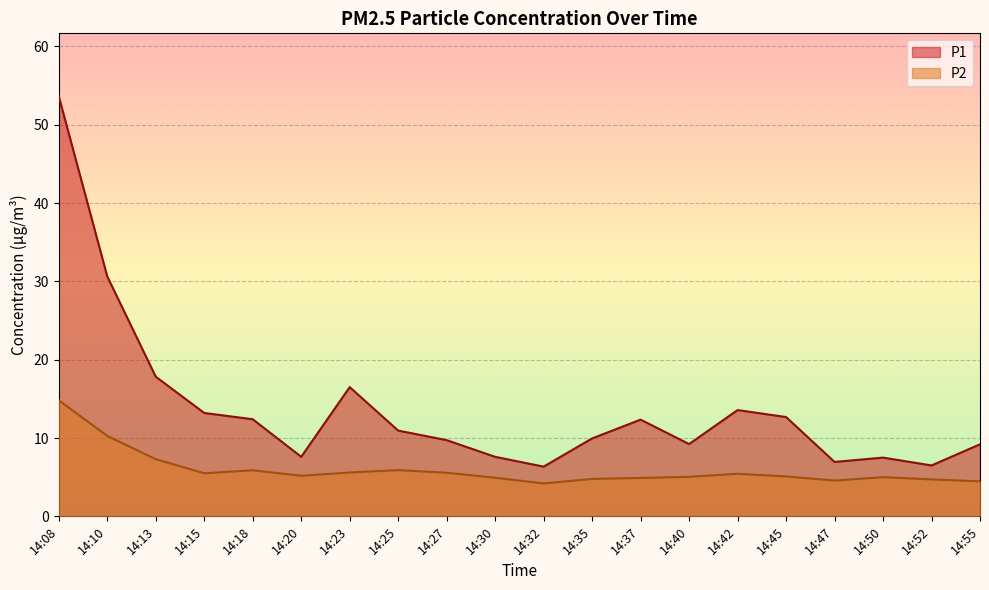

Reading left to right, list all the values displayed in this chart.

P1: 53.6	30.6	17.8	13.2	12.4	7.6	16.5	10.9	9.7	7.6	6.3	9.9	12.3	9.2	13.6	12.7	7.0	7.5	6.5	9.2
P2: 14.8	10.3	7.3	5.5	5.9	5.2	5.6	5.9	5.6	4.9	4.2	4.8	4.9	5.0	5.4	5.1	4.6	5.0	4.7	4.5